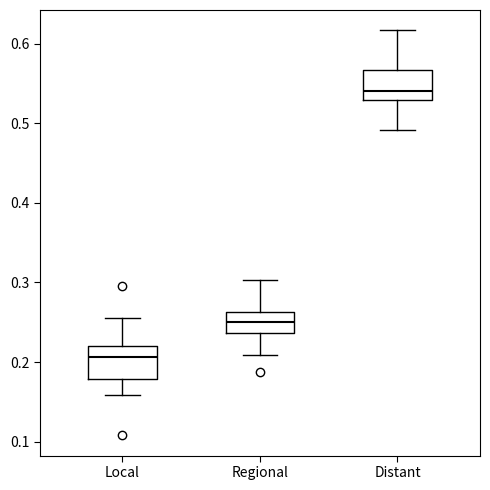

Where is the upper edge of the box for Distant on the y-axis? The values are not printed on the chart, so give them approximately, as read against the axis.

0.57